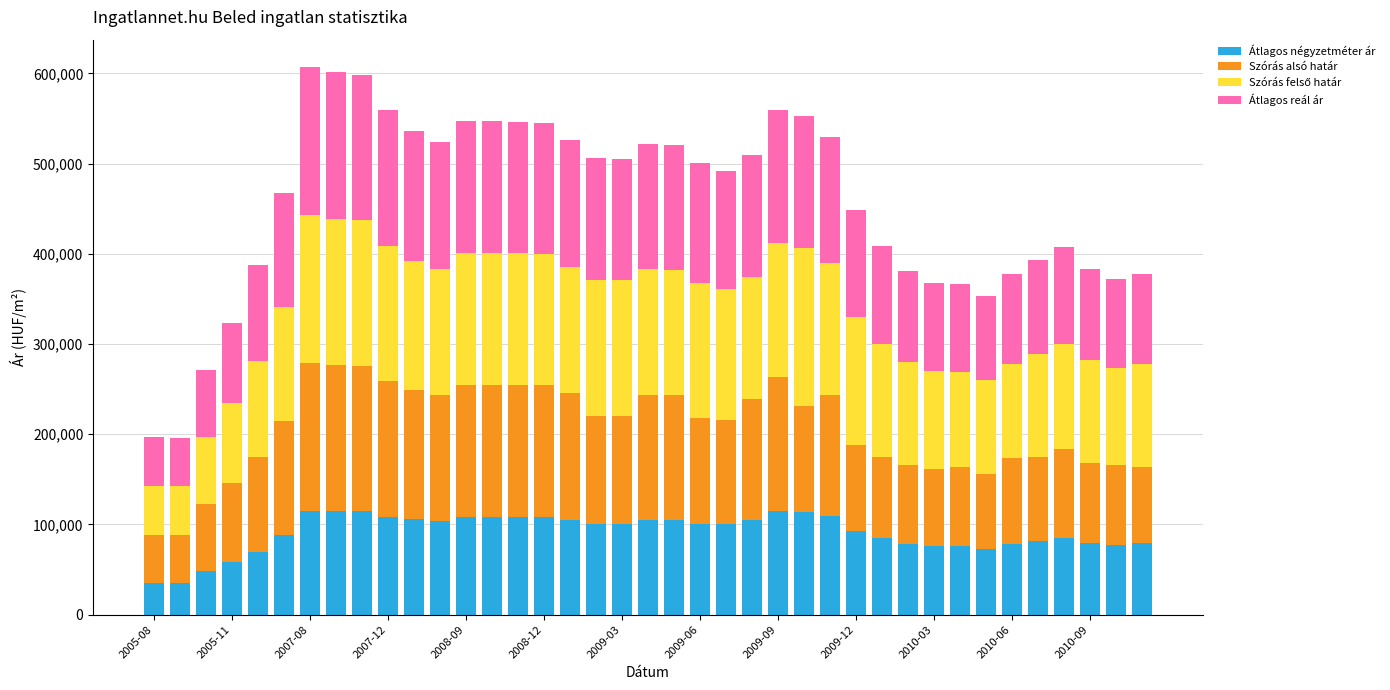

What is the maximum value for Átlagos négyzetméter ár?

115408